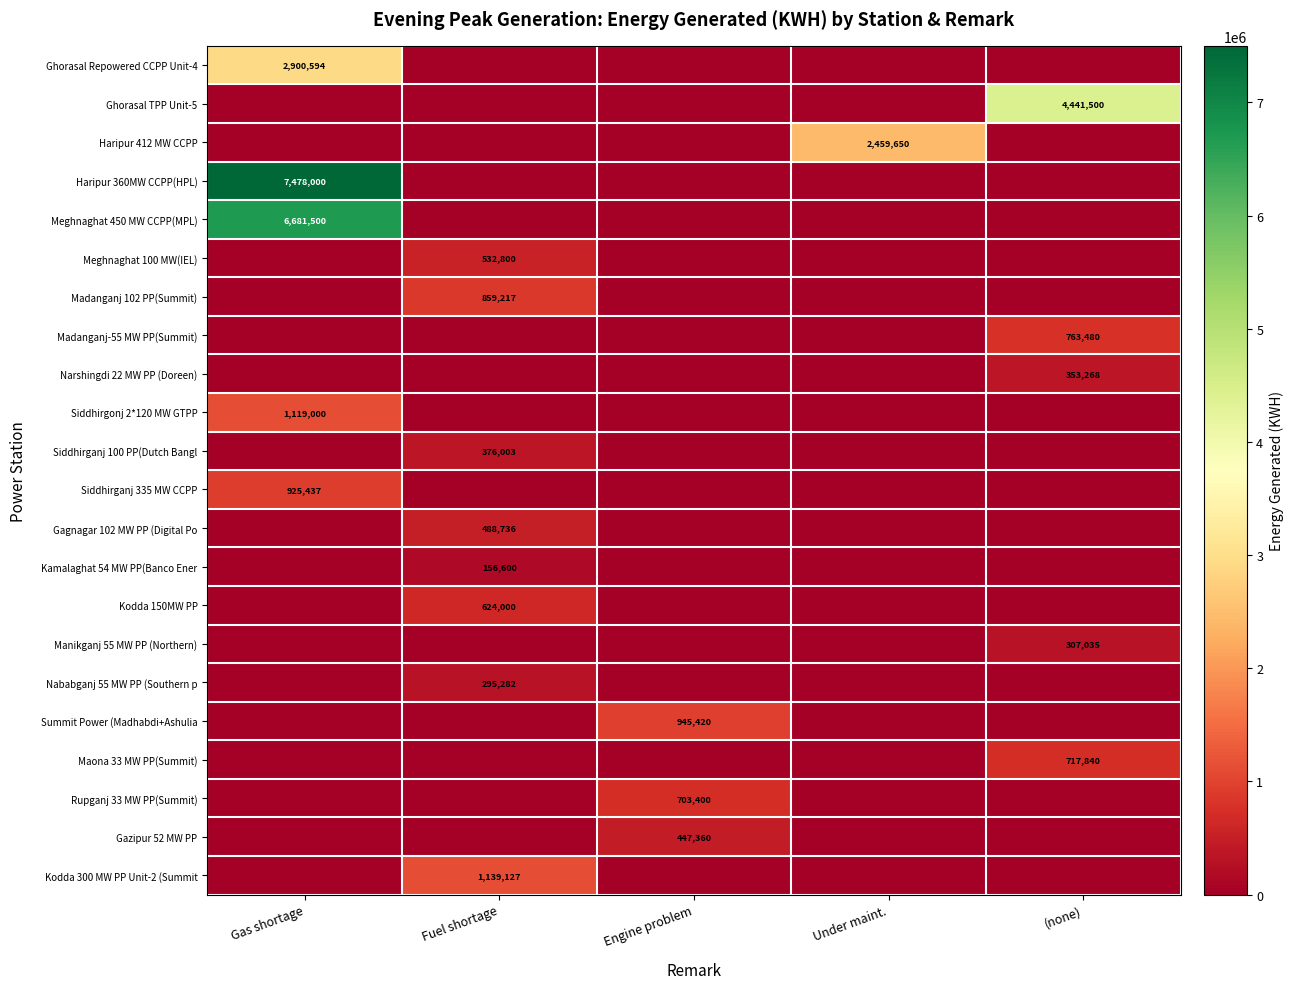

The Kodda 150MW PP series shows 304954 at Fuel shortage. True or false?

False